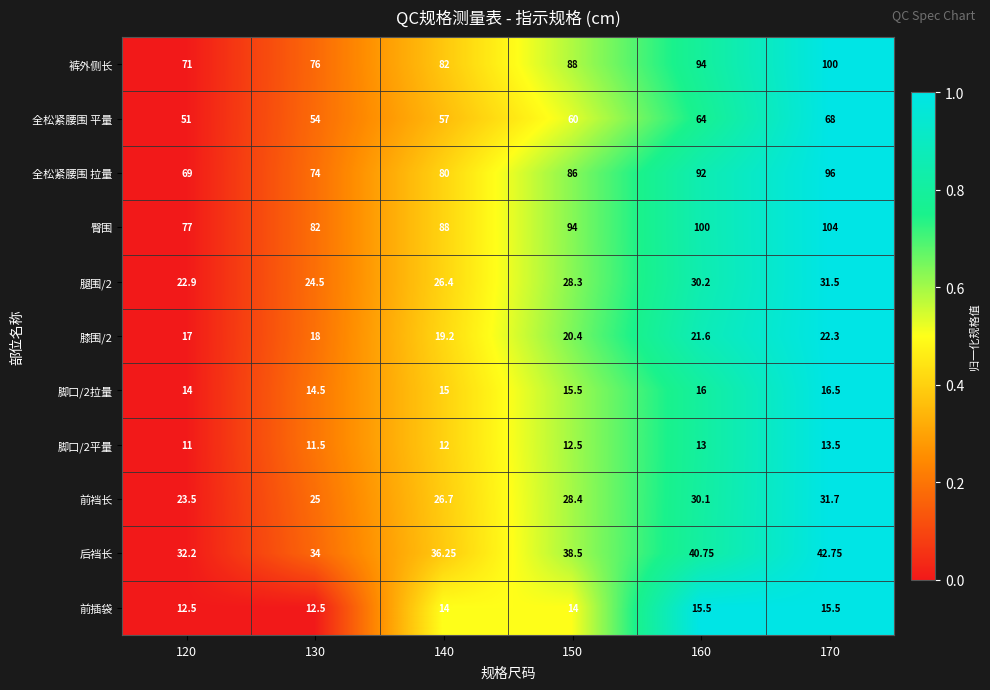

Which series has the largest total across all categories?

臀围